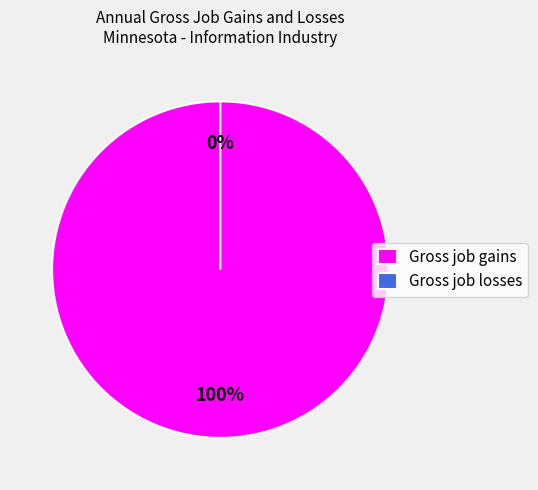

Is there a majority slice in this chart?

Yes